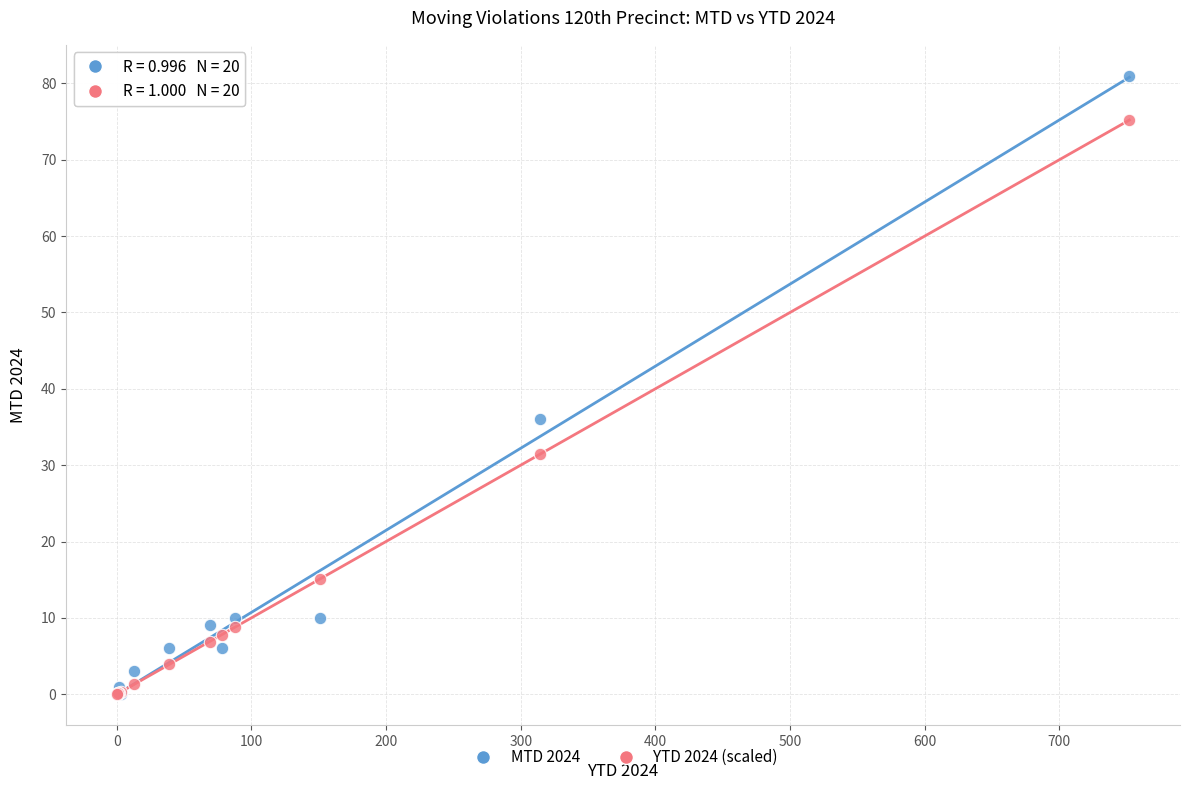

What are all the series names shown in the legend?

MTD 2024, YTD 2024 (scaled)